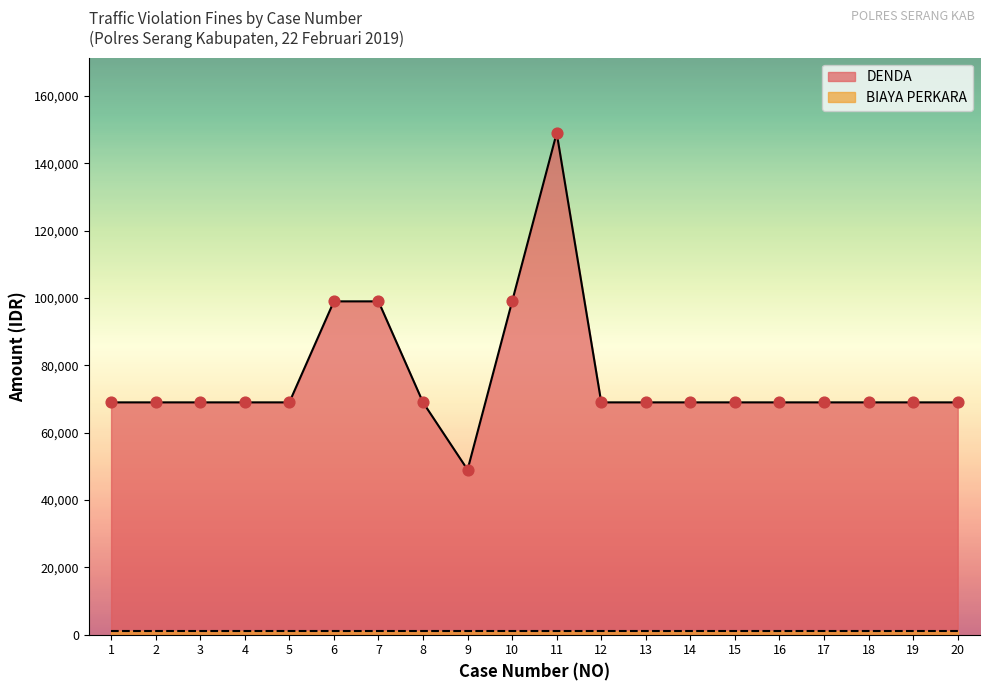

Is the value of BIAYA PERKARA at 18 greater than the value of DENDA at 2?

No